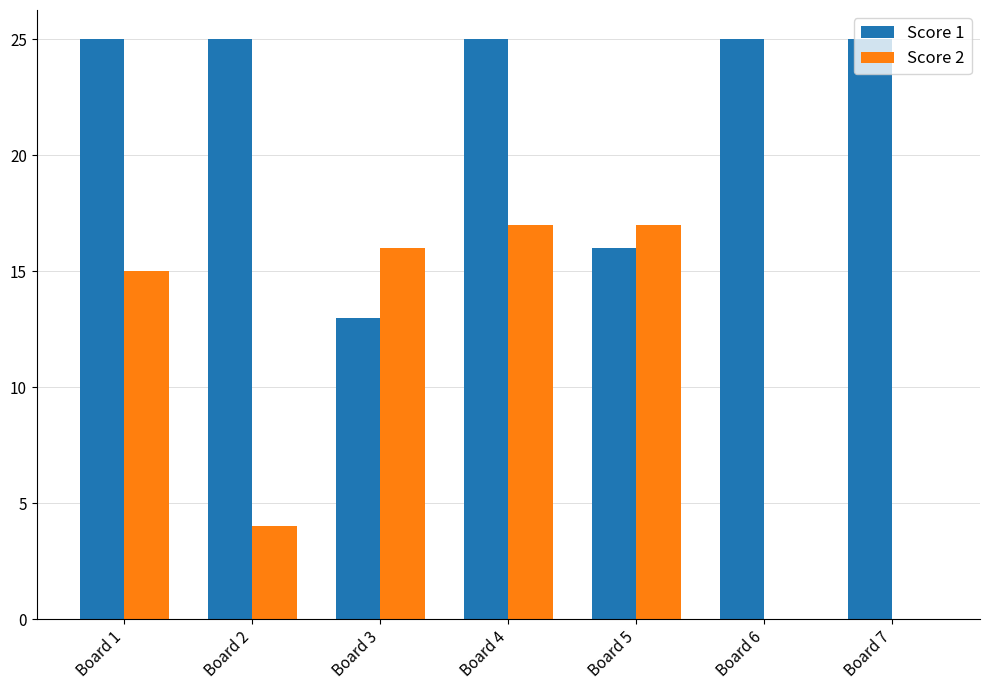

Reading right to left, transcribe all the data shown in this chart.

Score 1: 25	25	16	25	13	25	25
Score 2: 0	0	17	17	16	4	15